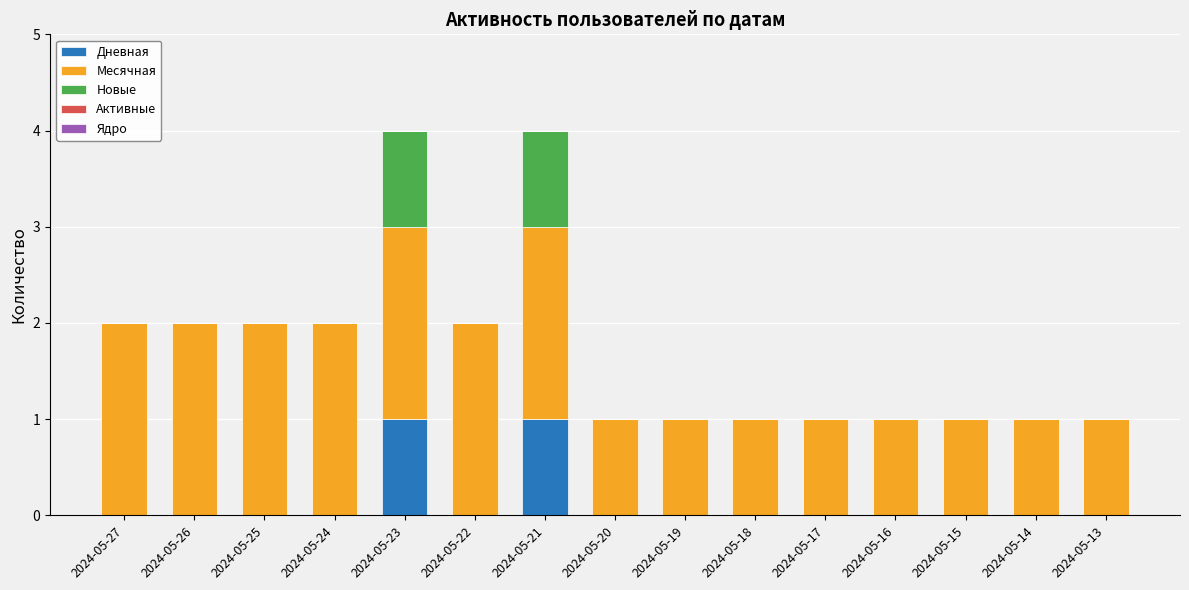

True or false: Дневная has a value of 1 at 2024-05-16.

False